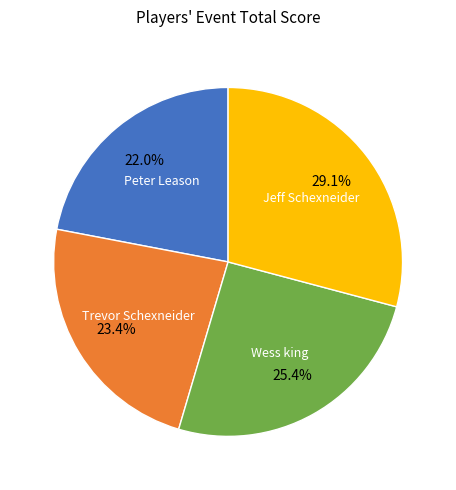

To the nearest percent, what portion does Trevor Schexneider represent?

23%